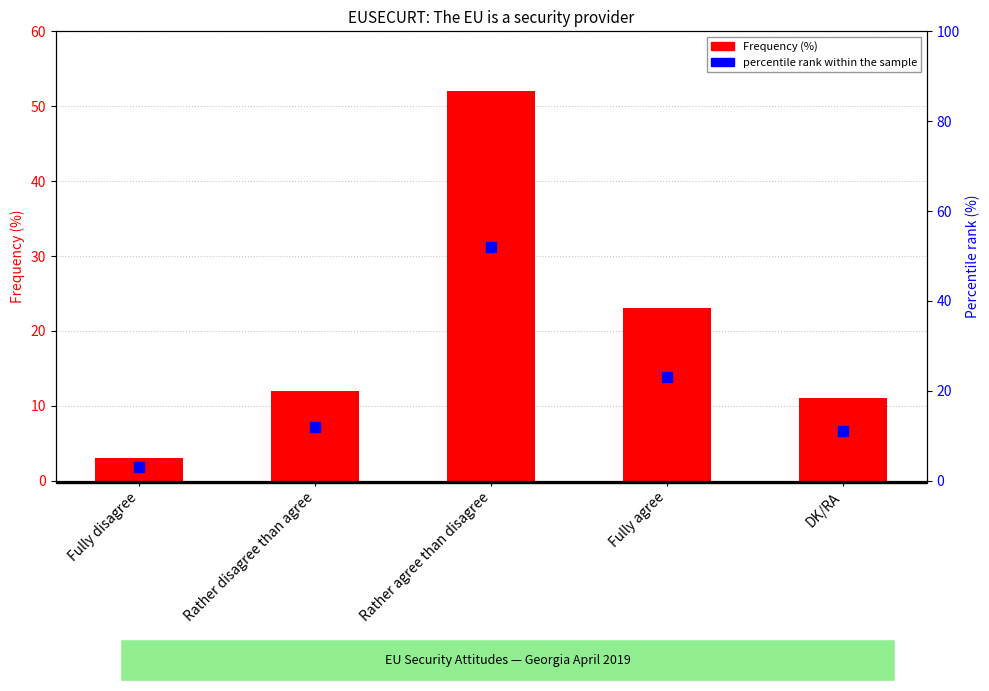

Which series has the widest spread of Y values?

Frequency (%)